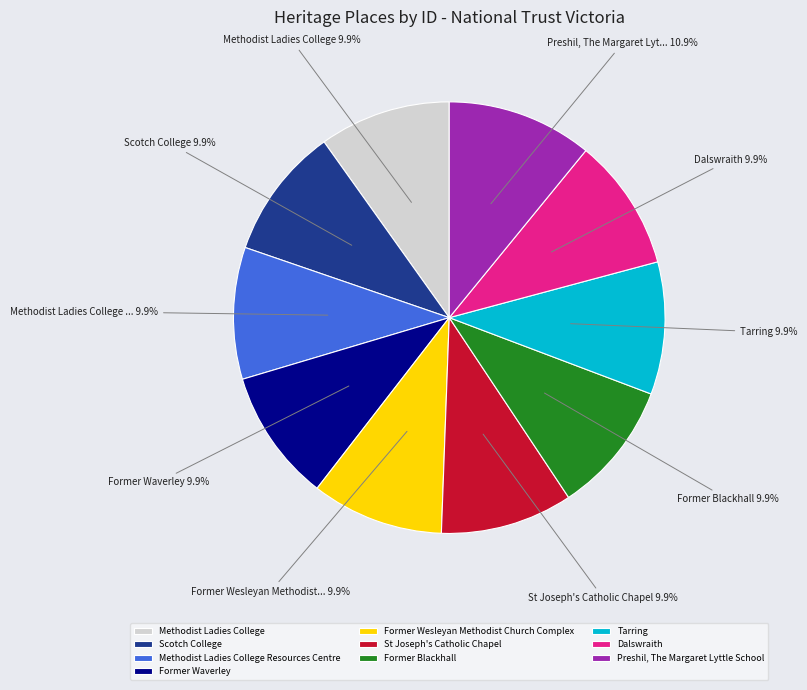

To the nearest percent, what is the difference between the largest and smallest slice percentages?

1%